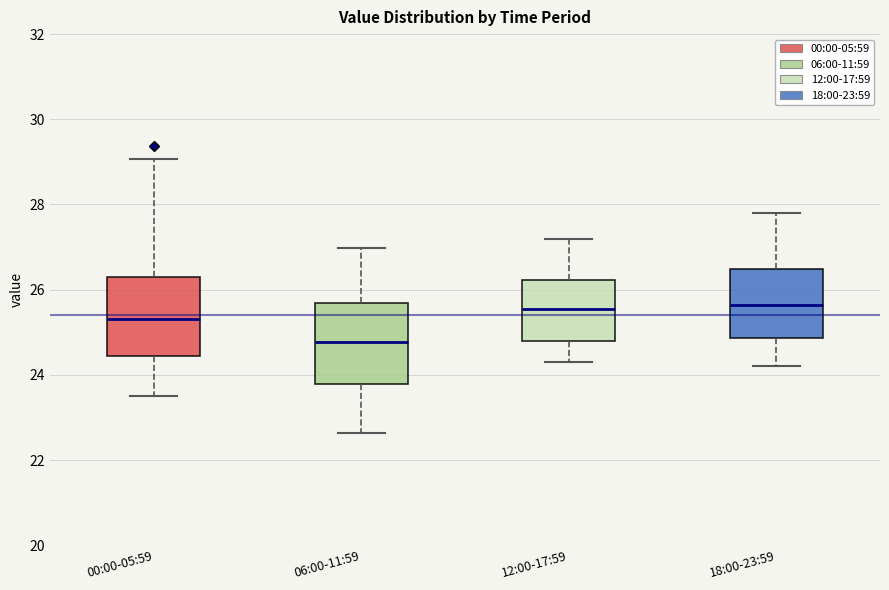

Which box has the lowest median line?

06:00-11:59